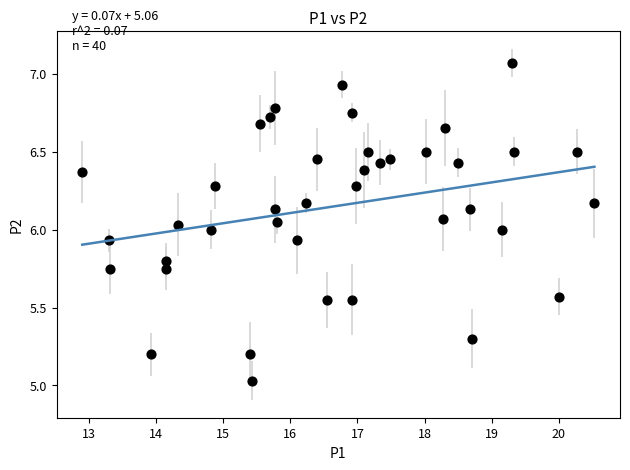

What is the range of X values (max minus min)?

7.6